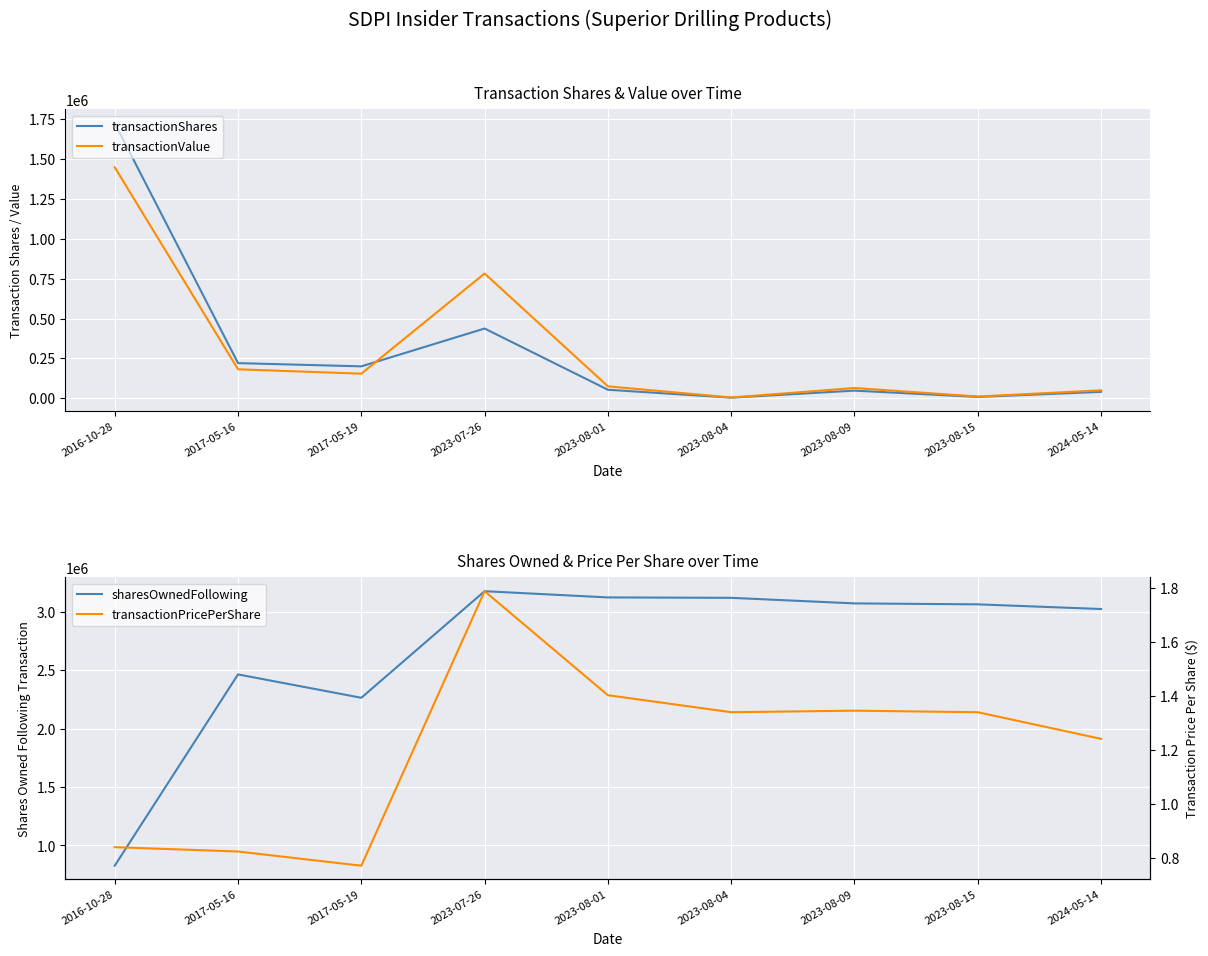

Which series has the widest spread of values?

sharesOwnedFollowing